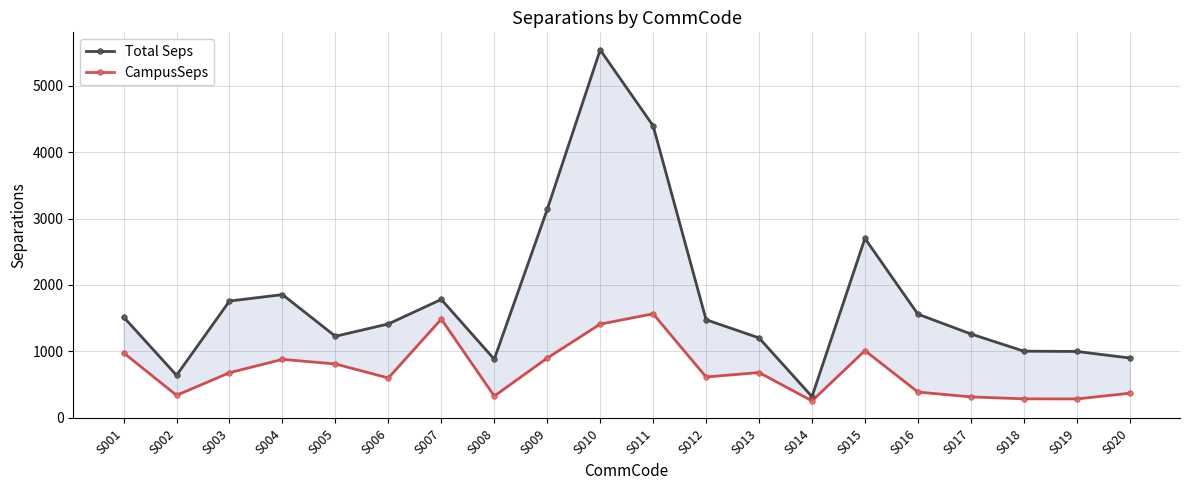

Which series has the largest range (max minus min)?

Total Seps